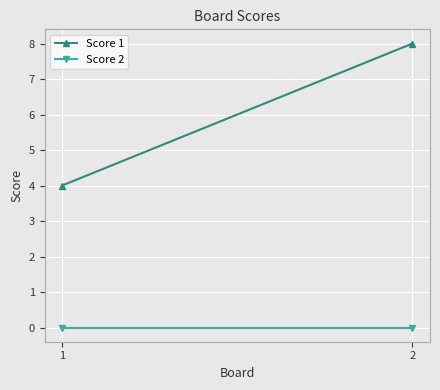

Rank the series by their maximum value, from lowest to highest.

Score 2, Score 1